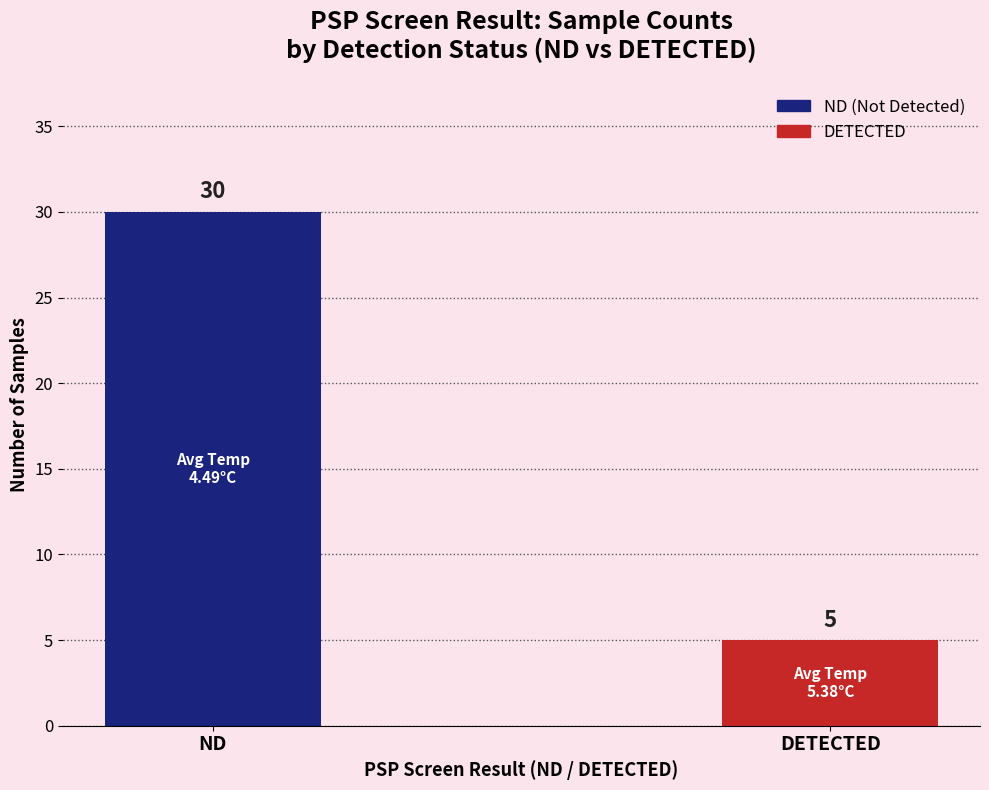

What is the maximum value shown in the chart?

30